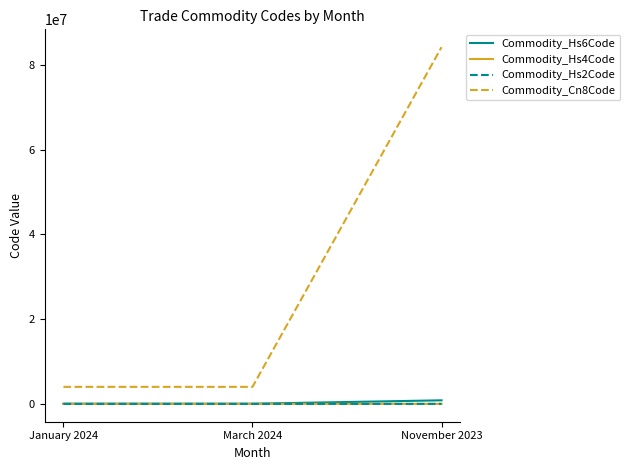

Does the chart display data point markers on the line(s)?

No